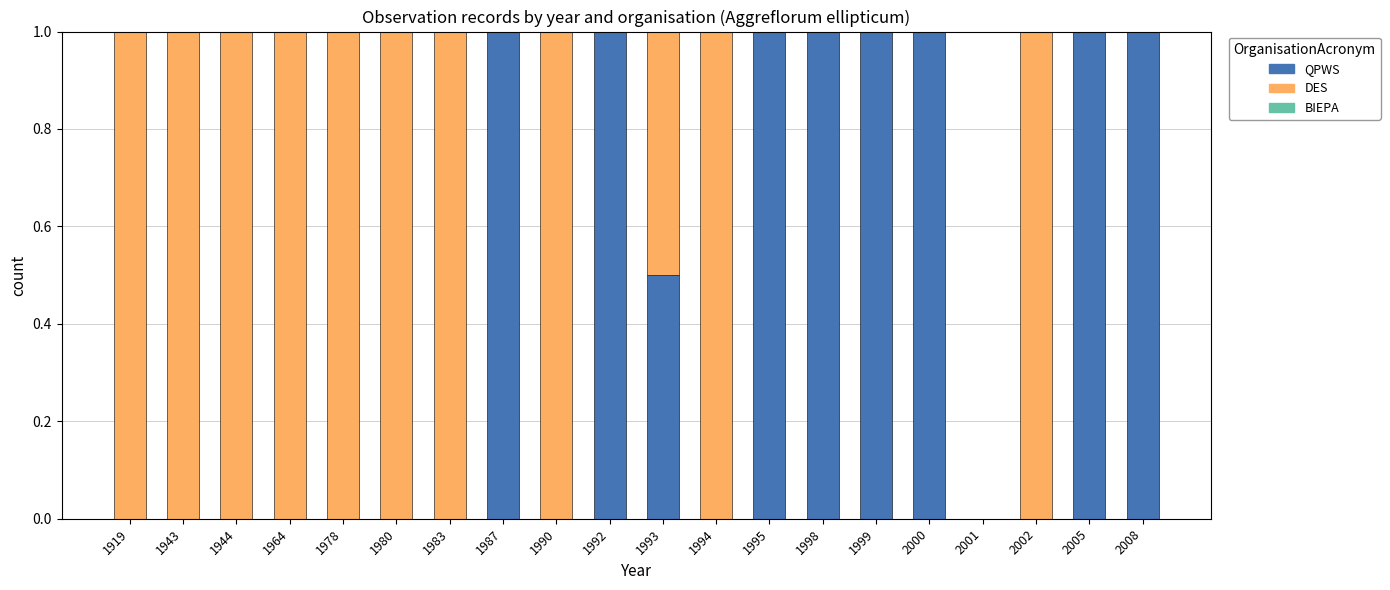

What is the maximum value for QPWS?

1.0